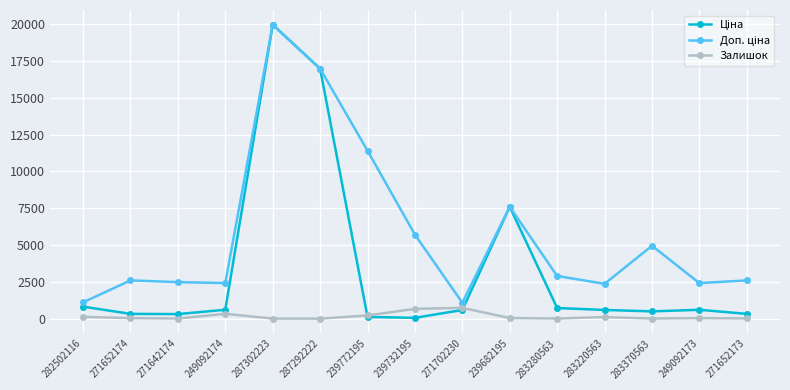

At which category does the chart reach its peak across all series?

287302223